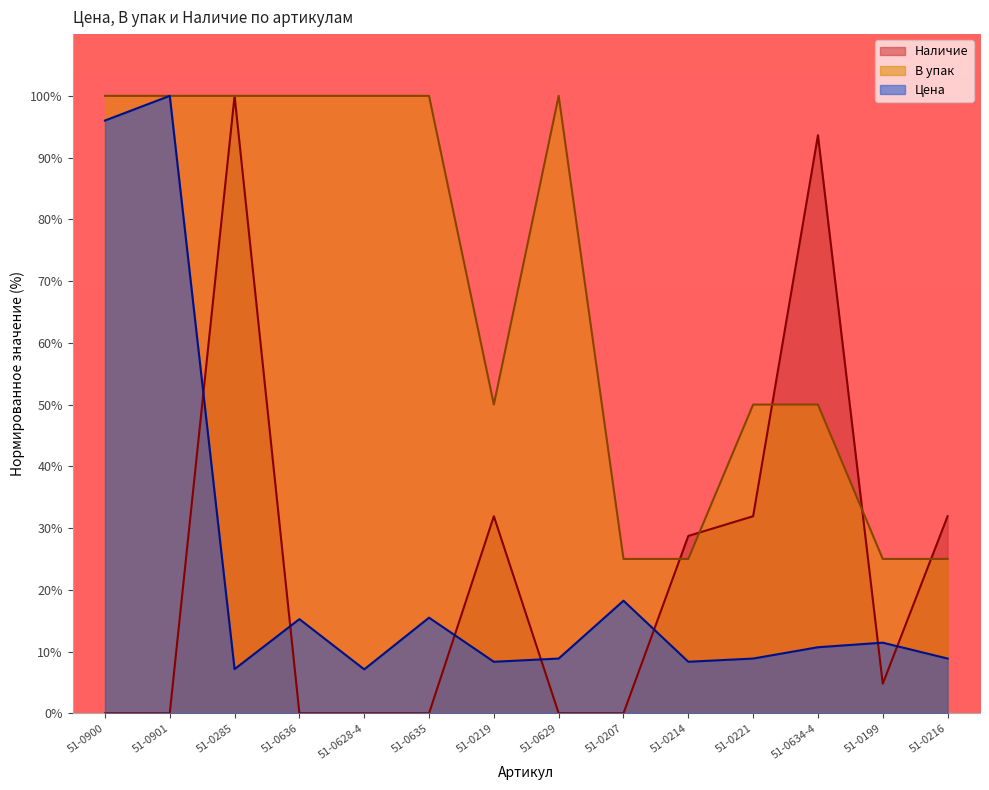

What is the label of the 1st point from the right?

51-0216